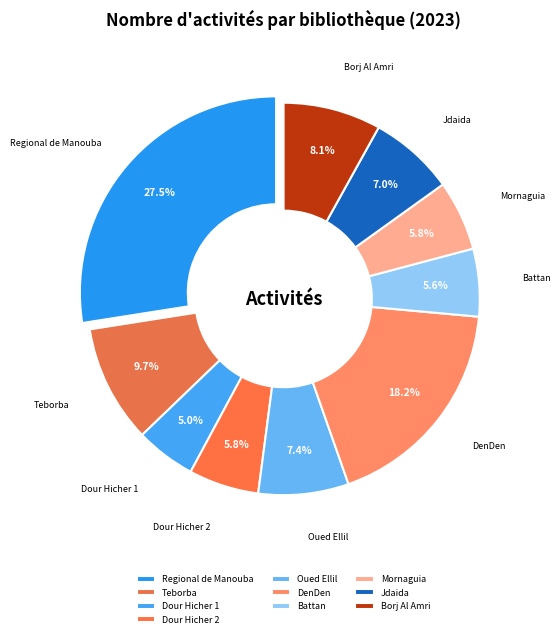

Is there a majority slice in this chart?

No